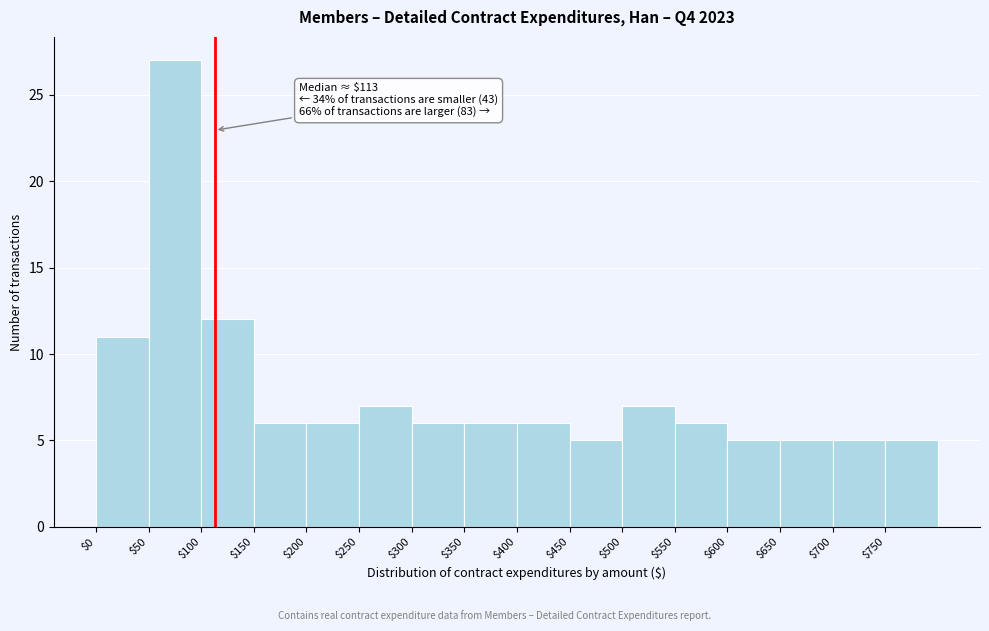

Over which range of the x-axis is the bar tallest?

50 to 100